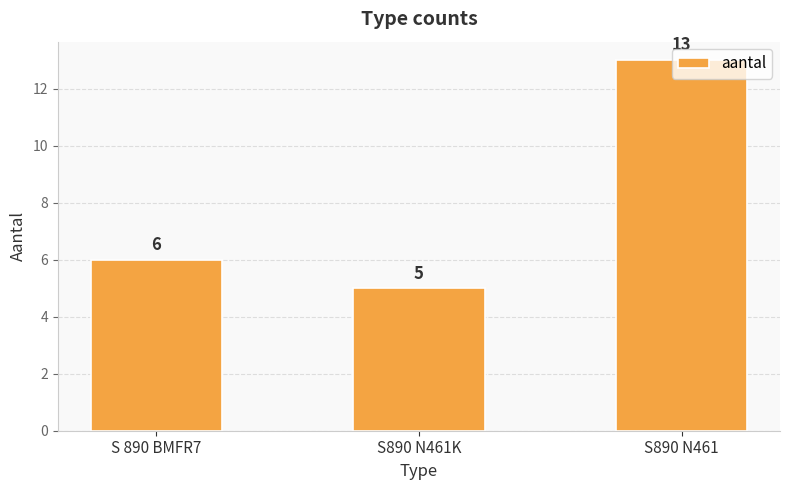

List the labels in order of value, largest first.

S890 N461, S 890 BMFR7, S890 N461K